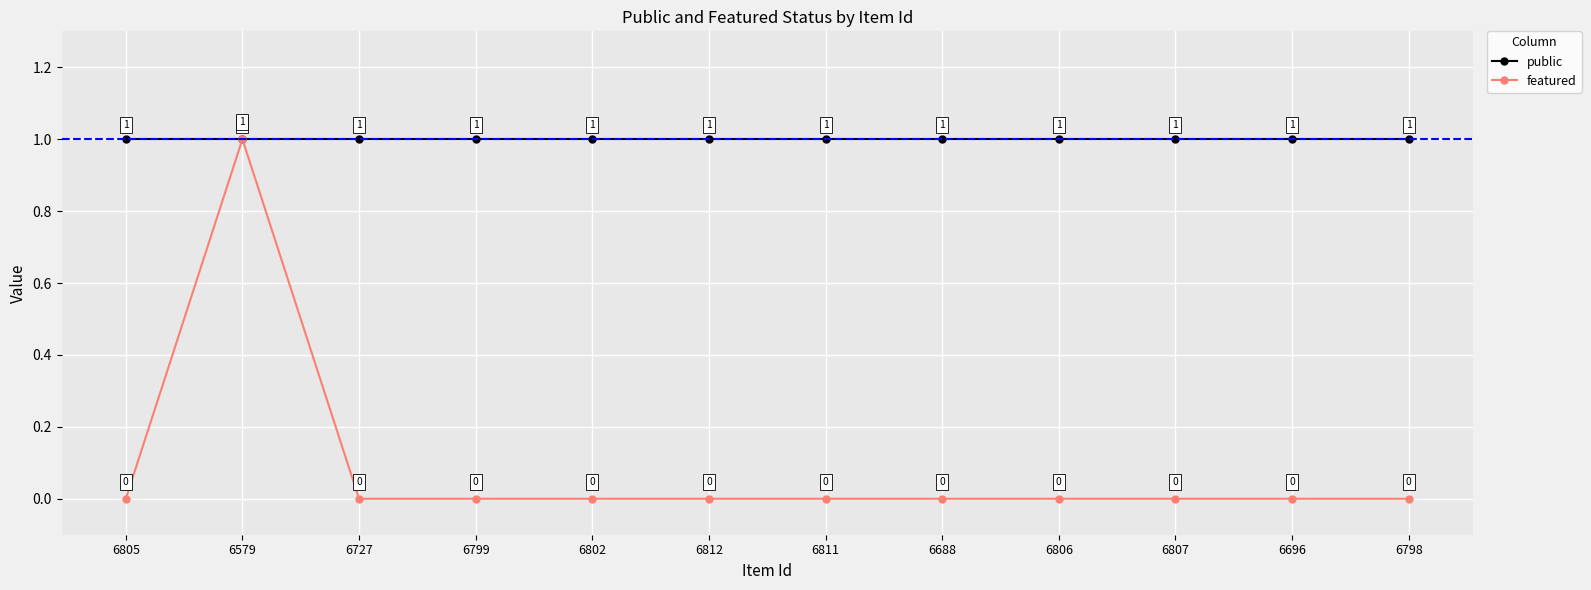

Rank the series at 6802 from highest to lowest value.

public, featured